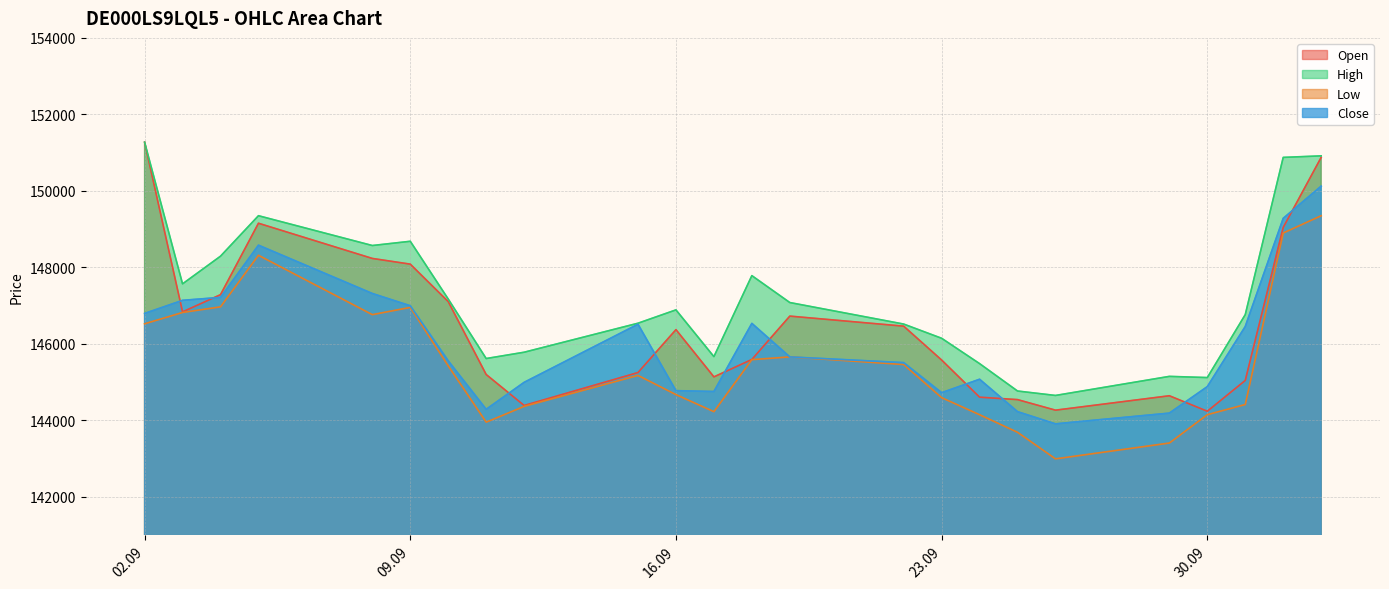

What is the label of the 10th point from the right?

22.09.2025